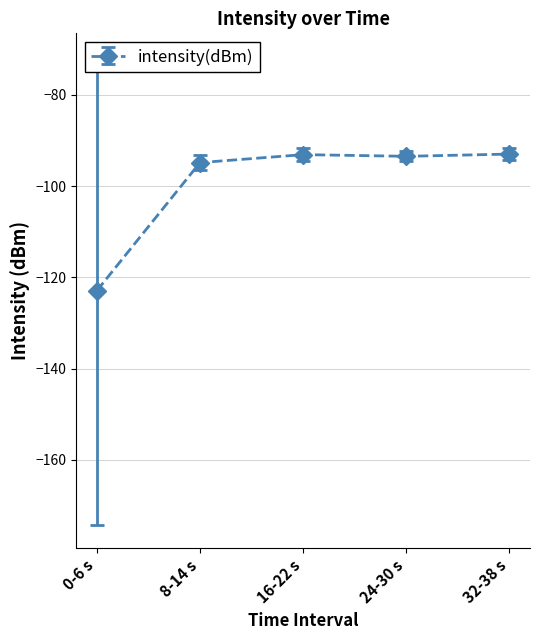

What is the value of the 4th point from the left?

-93.5